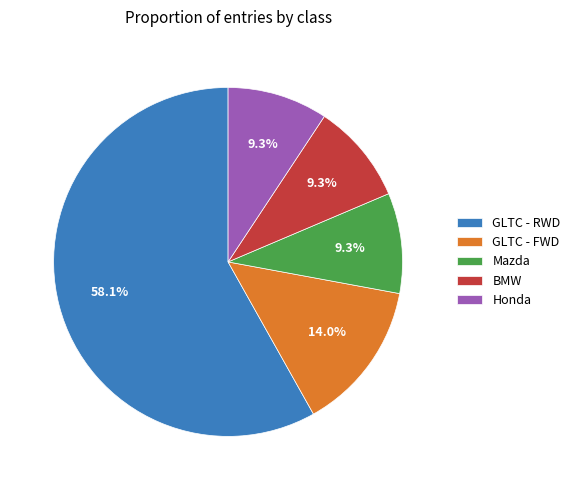

Is there a majority slice in this chart?

Yes